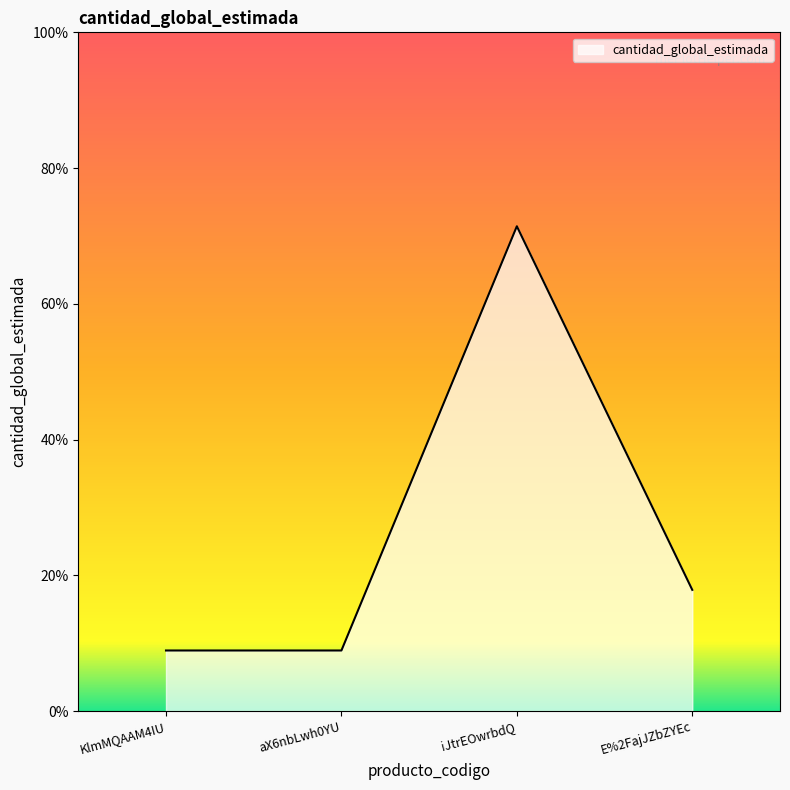

Does the chart have visible grid lines?

No